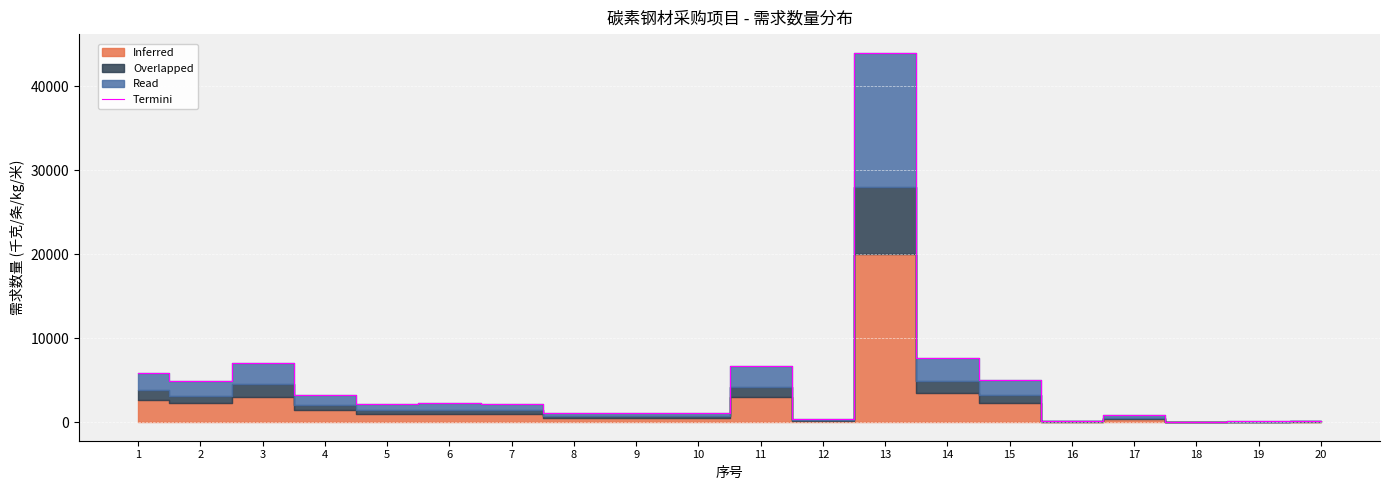

What is the value of the 2nd point from the left?

4960